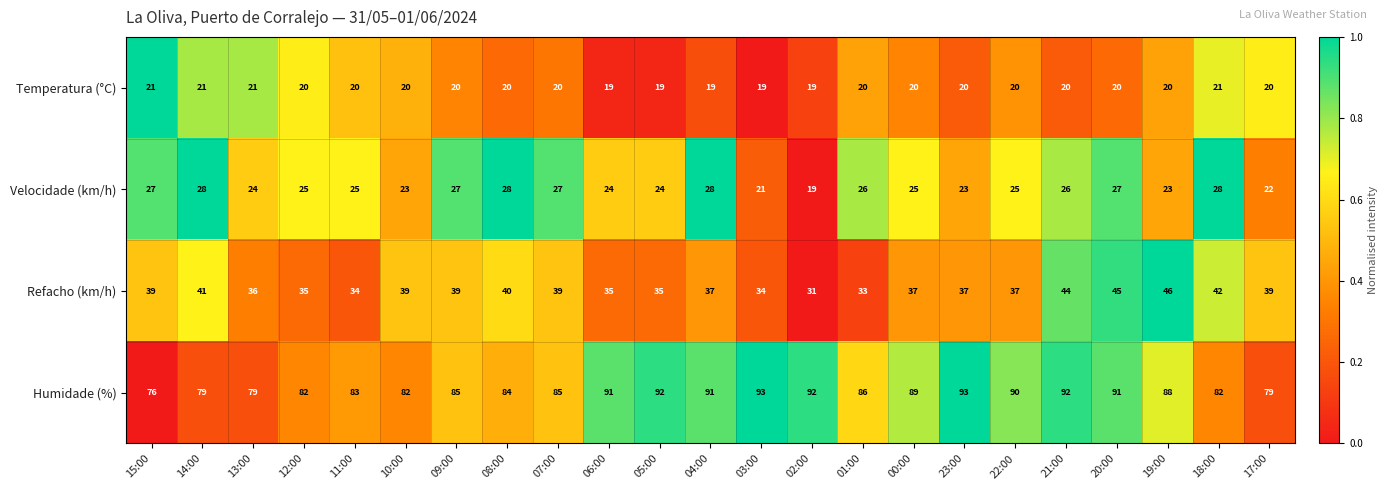

How many data points does each series have?

23